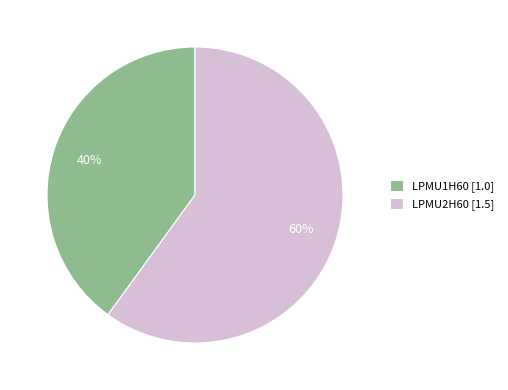

Combined, do LPMU2H60 [1.5] and LPMU1H60 [1.0] account for over 50%?

Yes